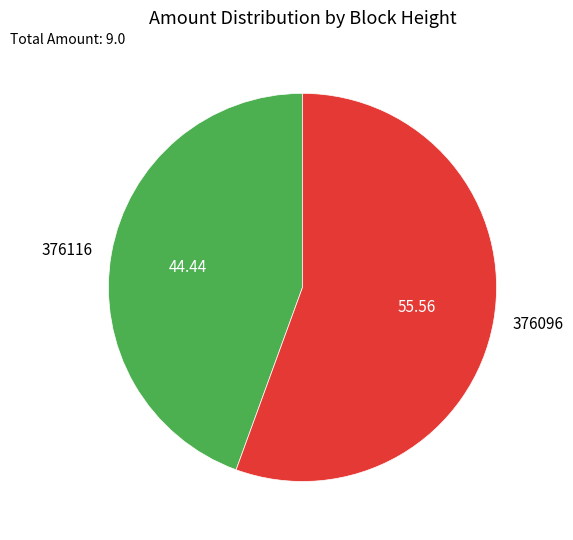

The 376116 slice represents 55% of the pie. True or false?

False